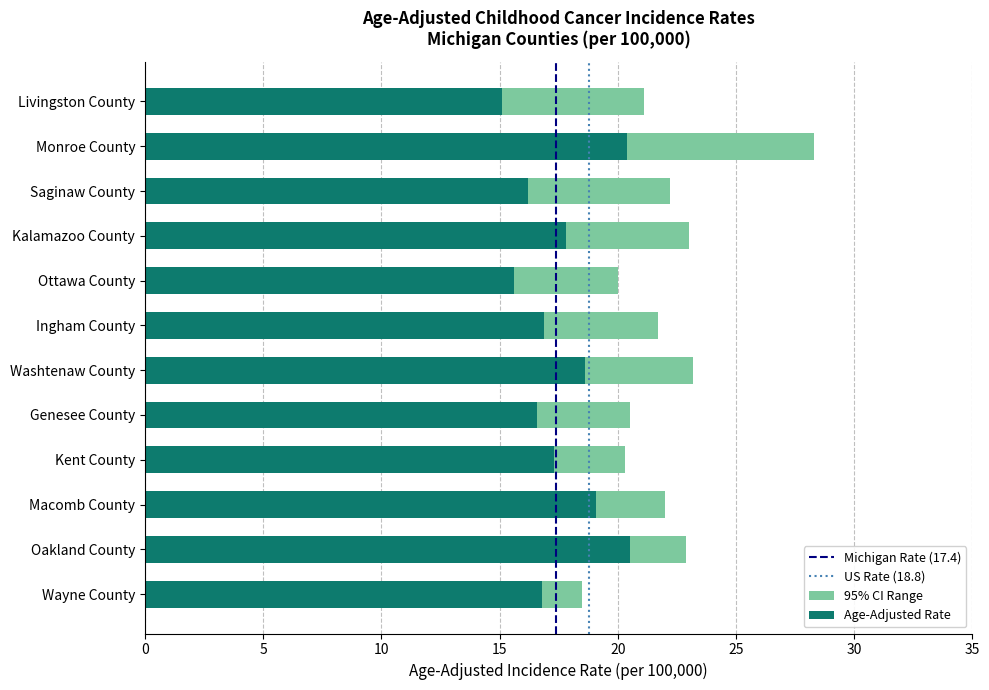

The value at Oakland County is 20.5. True or false?

True